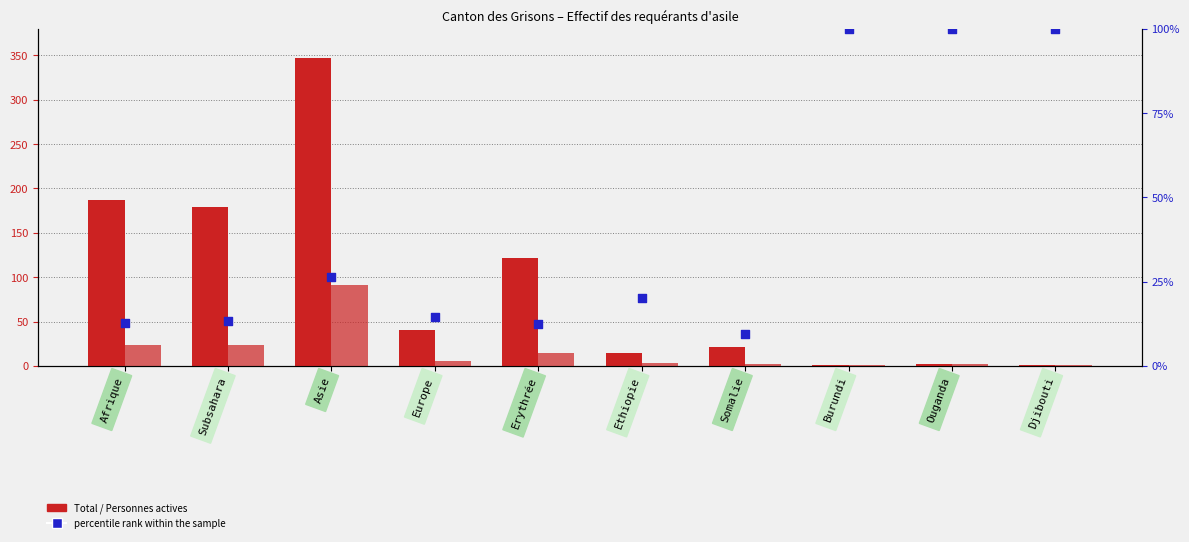

Which series contains the highest Y value?

Total requérants